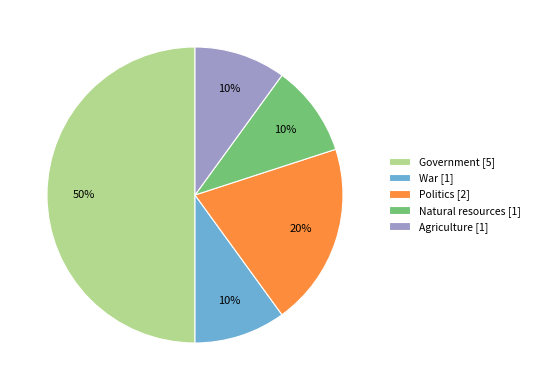

How many slices are in this pie chart?

5